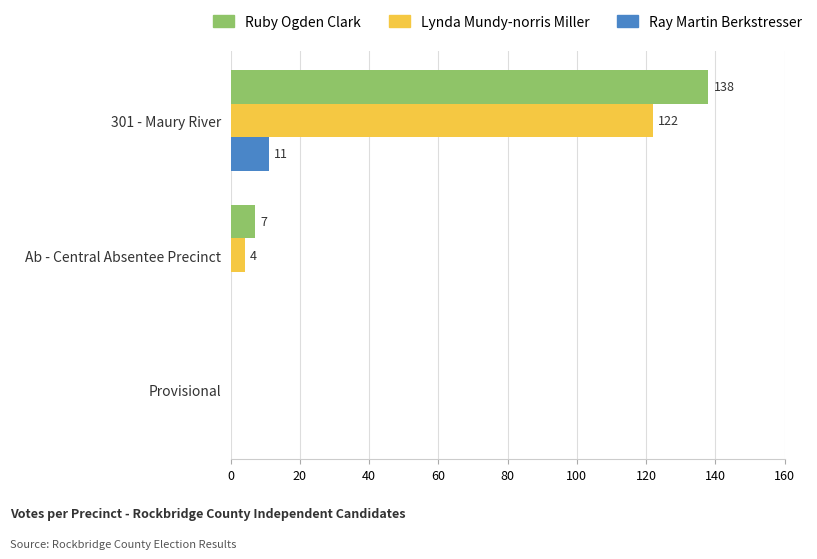

What is the approximate value of Ray Martin Berkstresser at 301 - Maury River, to the nearest 5?

10